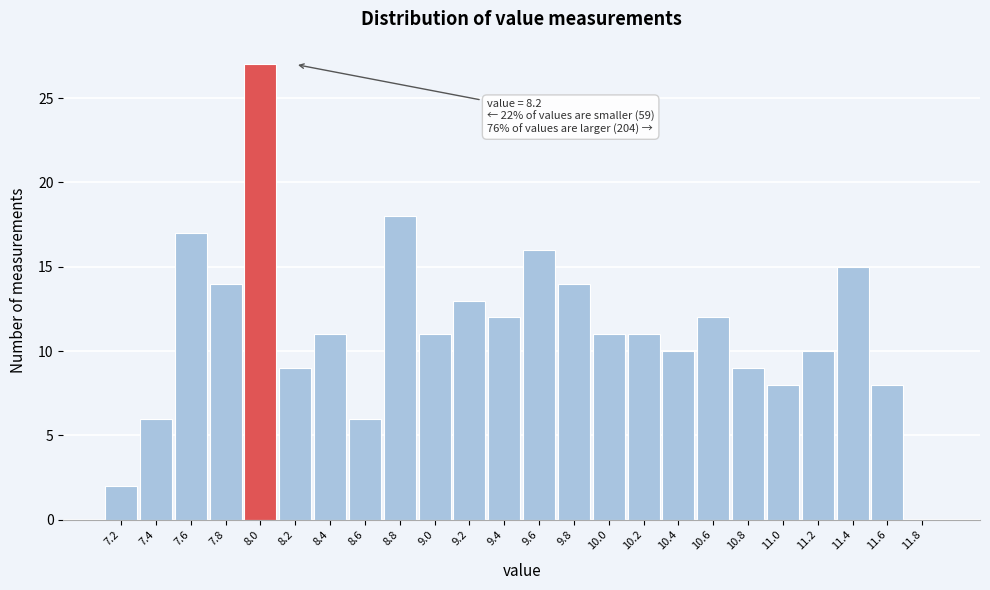

Reading left to right, what are all the values shown in this chart?

7.2=2	7.4=6	7.6=17	7.8=14	8.0=27	8.2=9	8.4=11	8.6=6	8.8=18	9.0=11	9.2=13	9.4=12	9.6=16	9.8=14	10.0=11	10.2=11	10.4=10	10.6=12	10.8=9	11.0=8	11.2=10	11.4=15	11.6=8	11.8=0